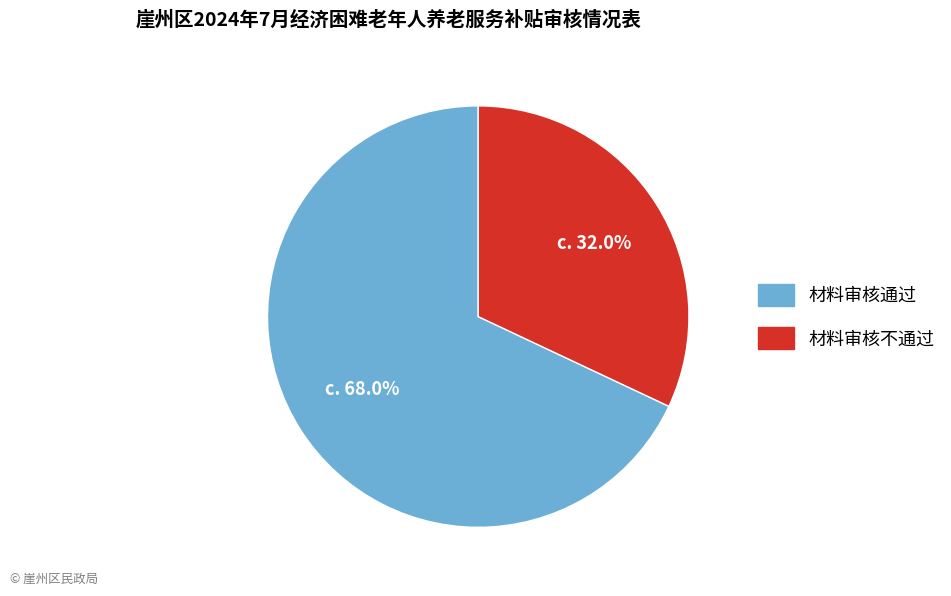

How many slices are in this pie chart?

2